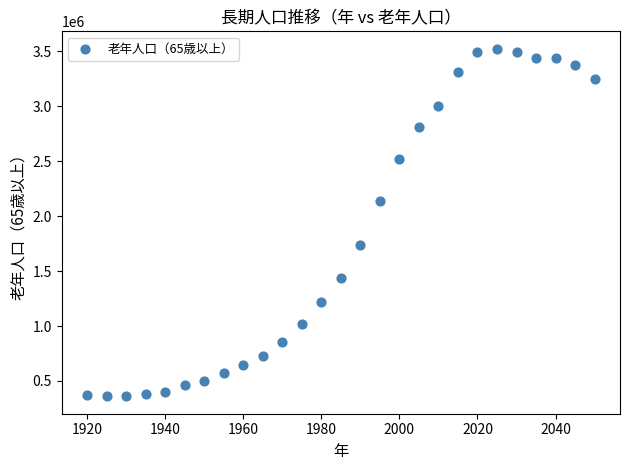

What is the range of Y values (max minus min)?

3164584